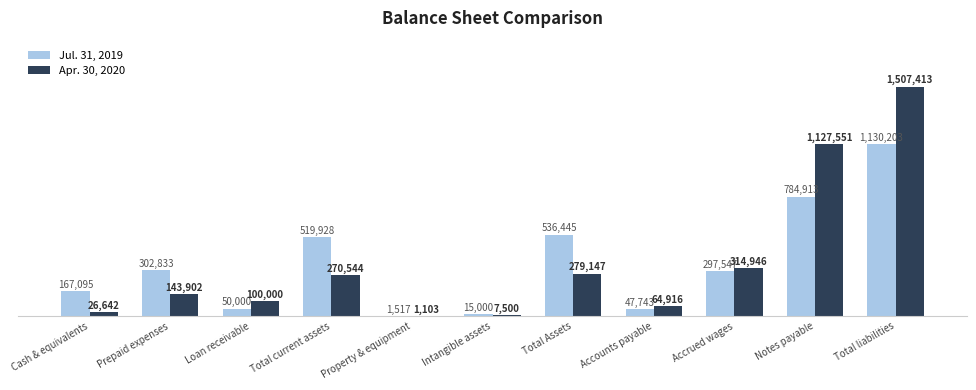

How many distinct data groups are displayed?

2